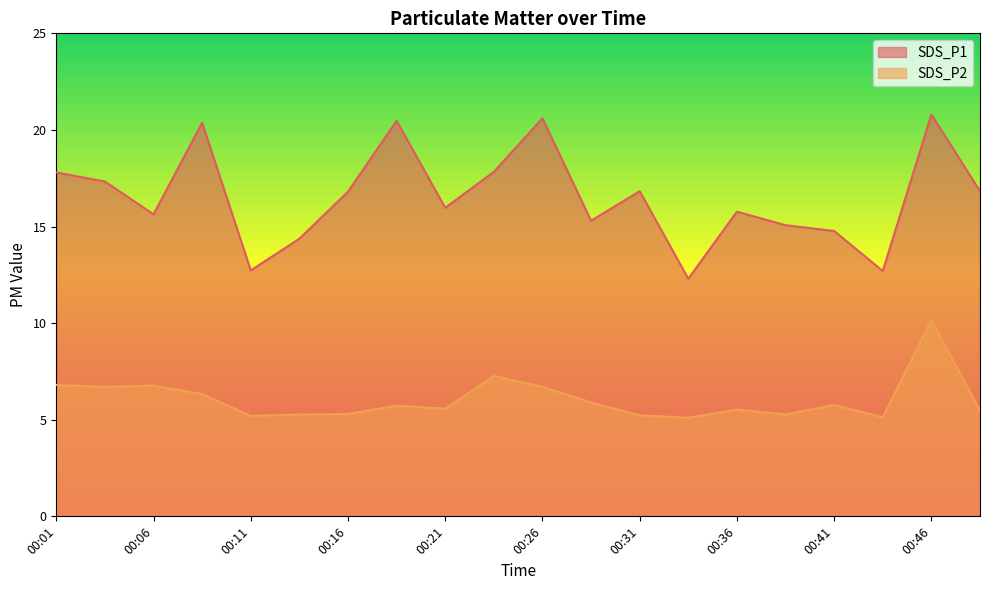

Between 00:11 and 00:36, which is larger?

00:36